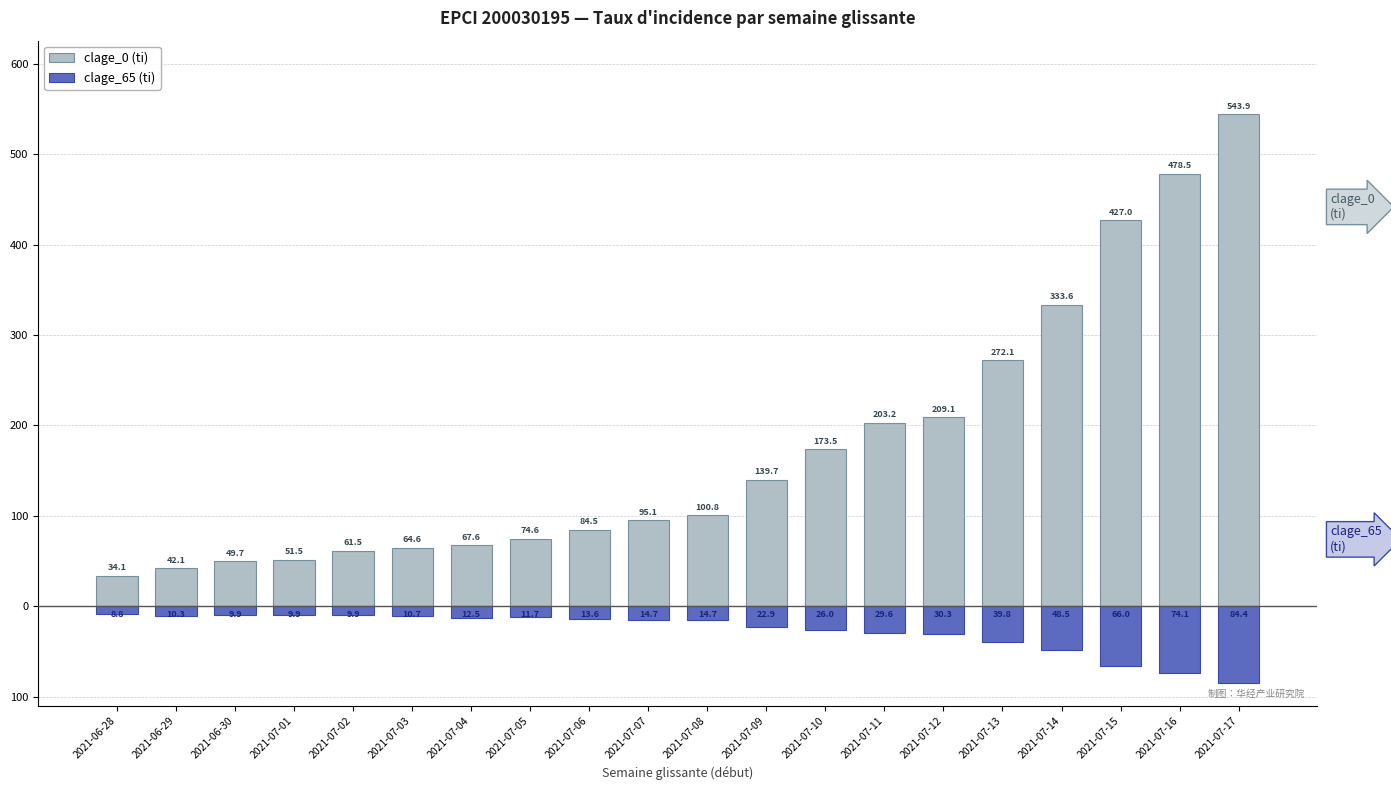

At which label does clage_0 (ti) first exceed 100?

2021-07-08